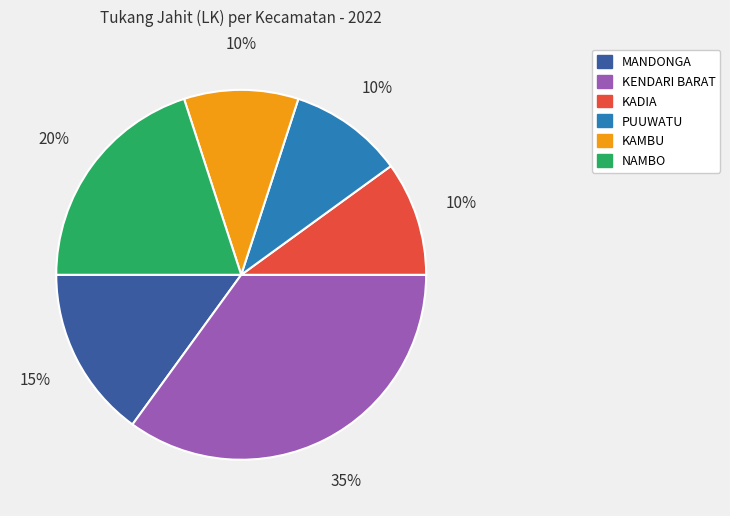

To the nearest percent, what is the difference between the largest and smallest slice percentages?

25%